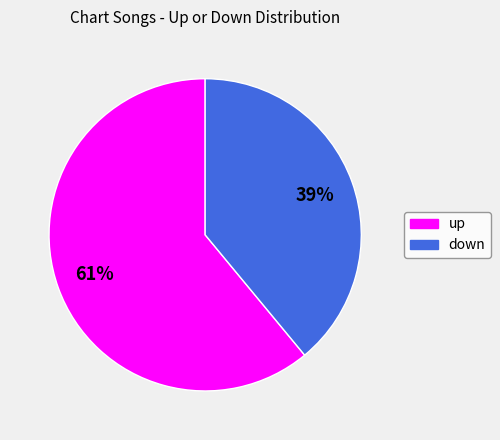

To the nearest percent, what is the difference between the largest and smallest slice percentages?

22%